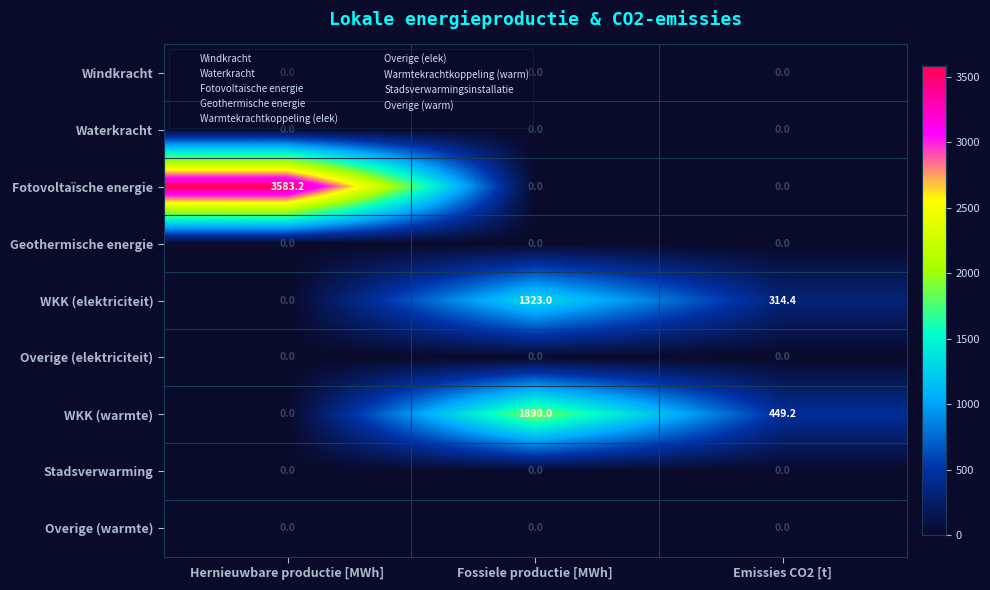

True or false: Stadsverwarming has a value of 0.0 at Fossiele productie [MWh].

True